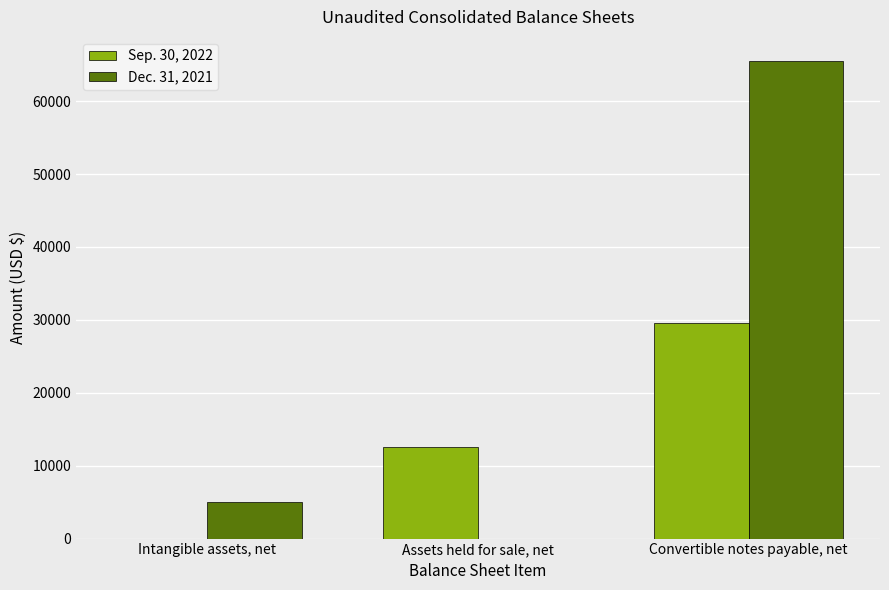

How many Sep. 30, 2022 values are between 0 and 29566?

3